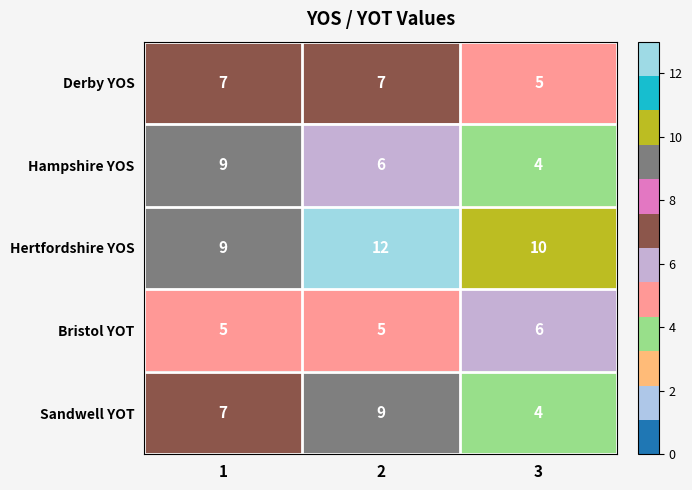

The value of Hertfordshire YOS at 1 is 9. True or false?

True